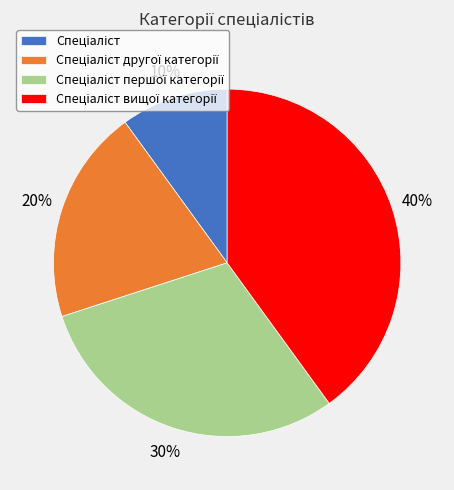

How many slices are in this pie chart?

4